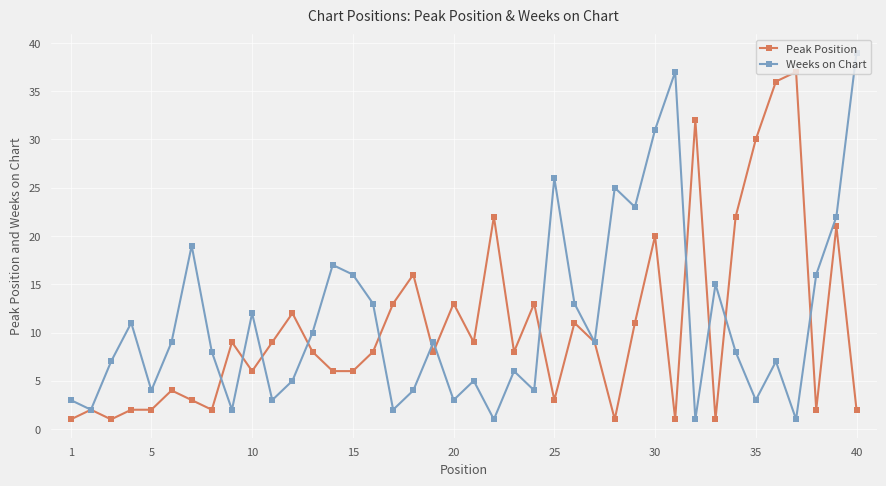

What is the value of the Peak Position point at the 35th from the left?

30